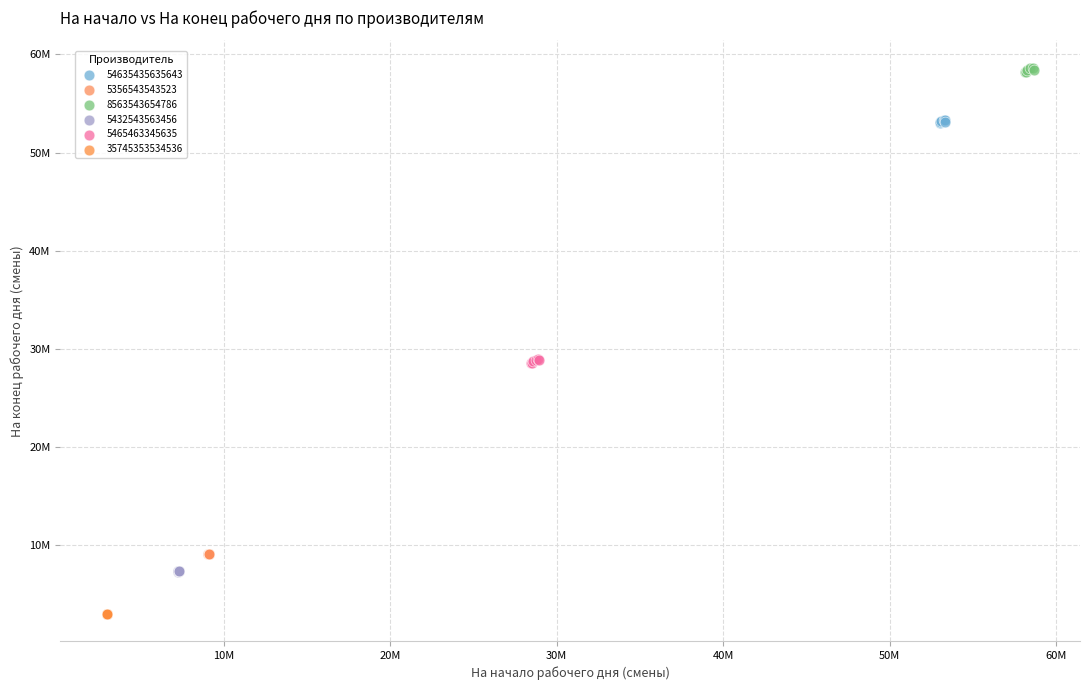

What are all the series names shown in the legend?

54635435635643, 5356543543523, 8563543654786, 5432543563456, 5465463345635, 35745353534536